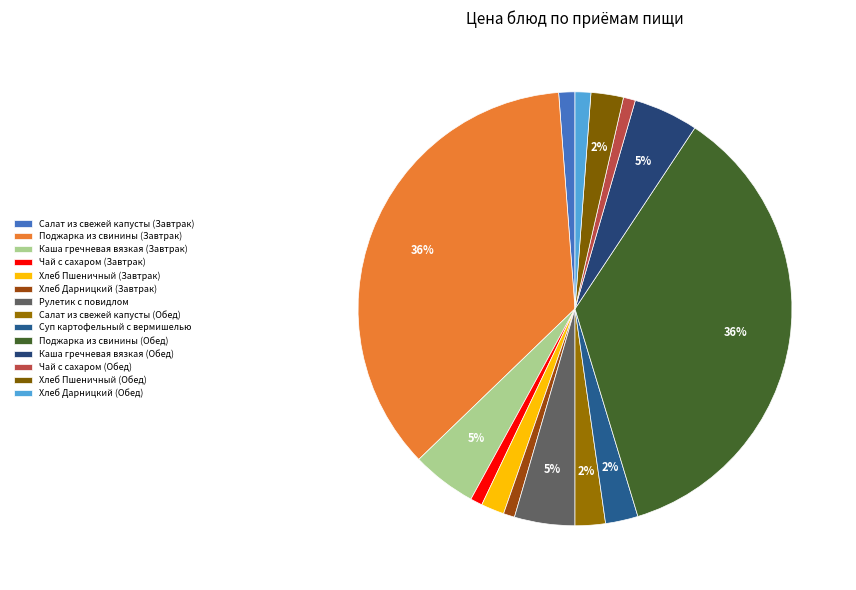

What is the largest slice in the pie chart?

Поджарка из свинины (Завтрак)